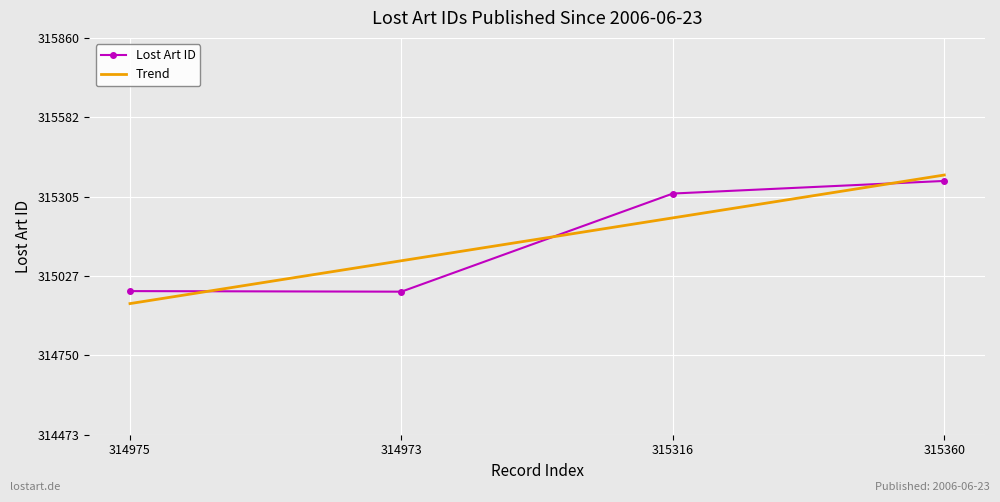

What is the smallest value displayed?

314973